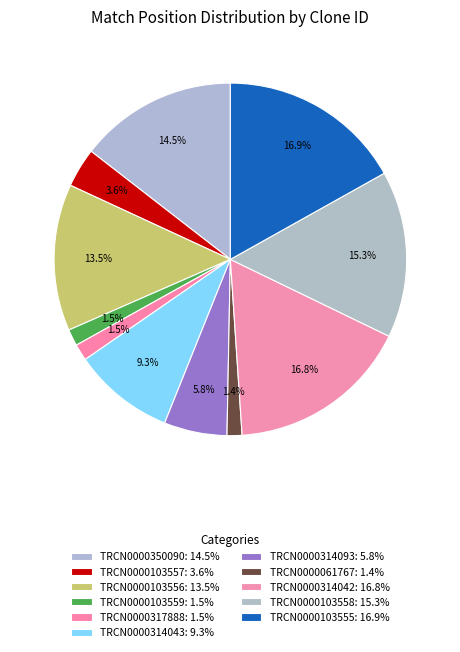

How many slices are in this pie chart?

11